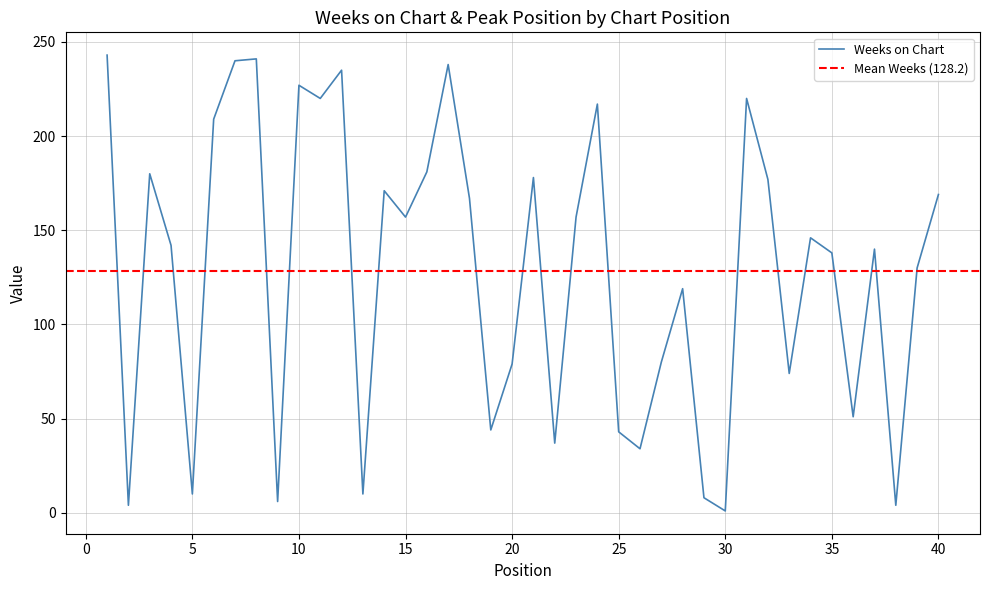

What is the change in value from 10 to 30?

-226